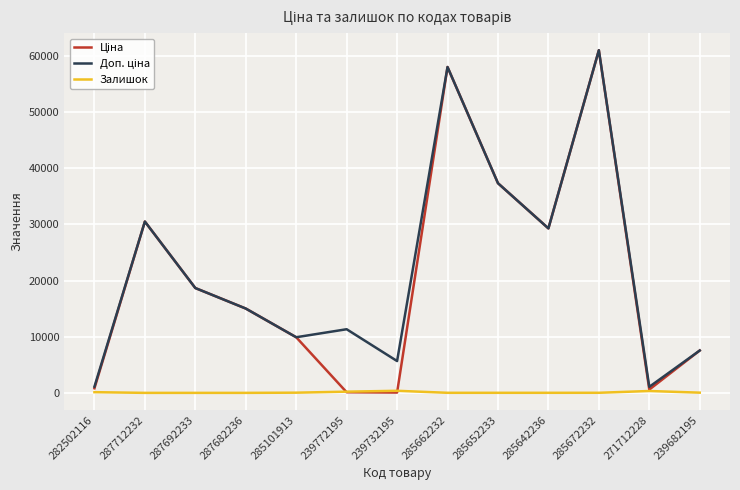

The Залишок series shows 370.0 at 239732195. True or false?

True